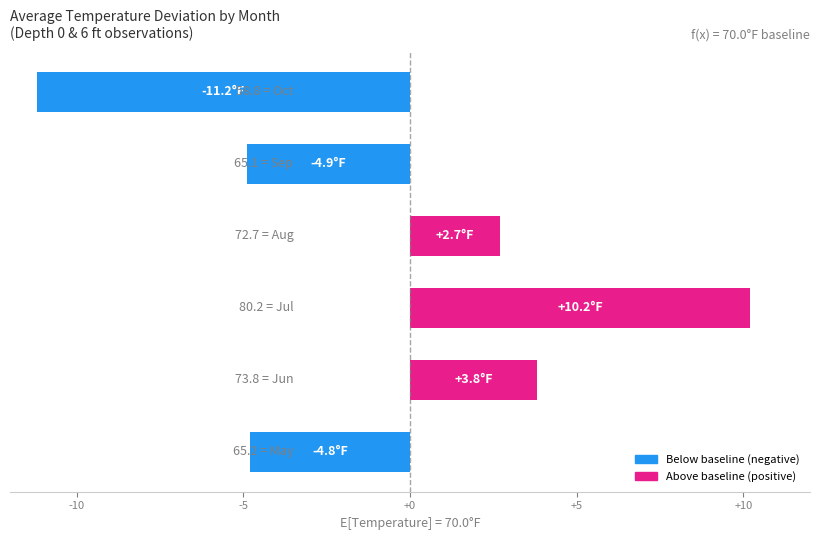

What is the maximum value shown in the chart?

10.2